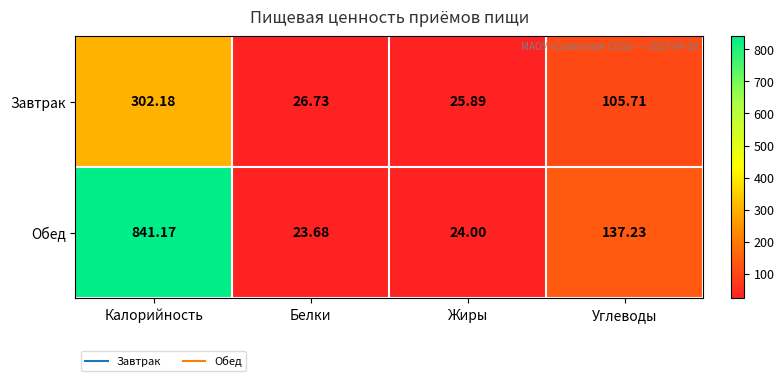

What is the total value across all series at Жиры?

49.9